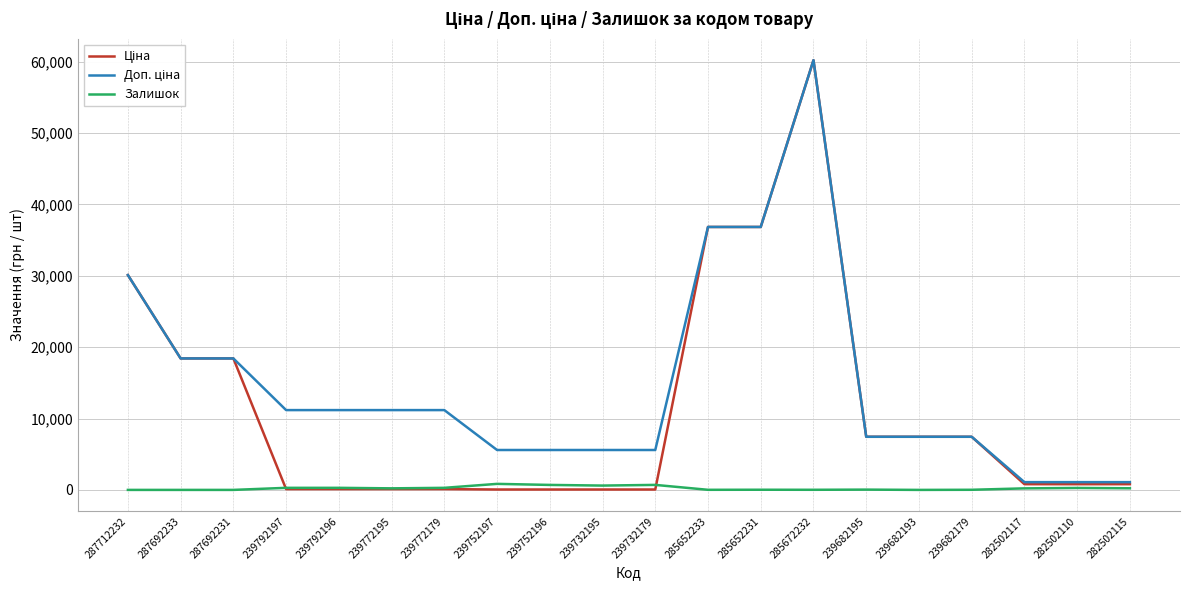

What is the difference between the maximum and minimum values in the Залишок series?

845.0